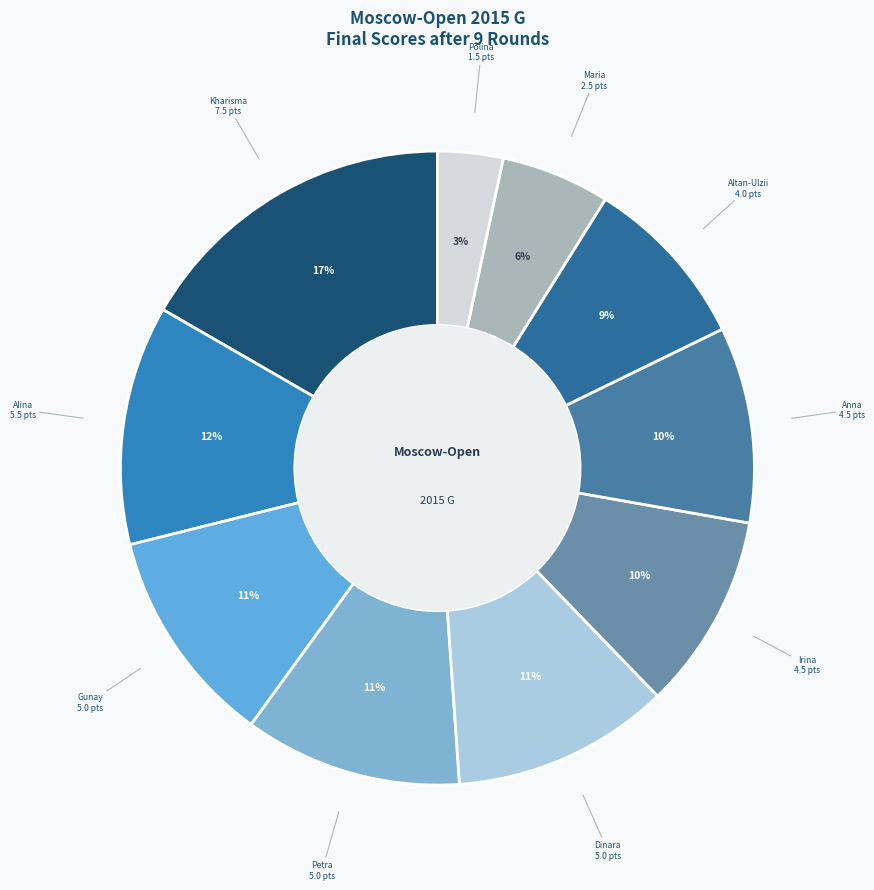

How many segments does this pie chart have?

10